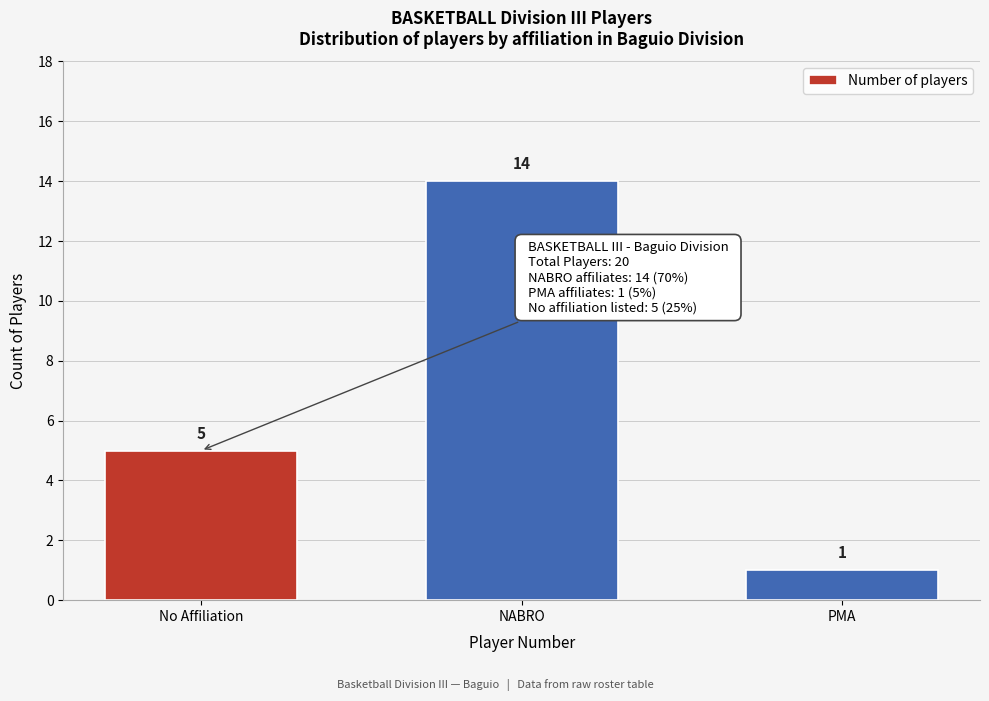

Reading left to right, extract all data points from this chart.

5	14	1